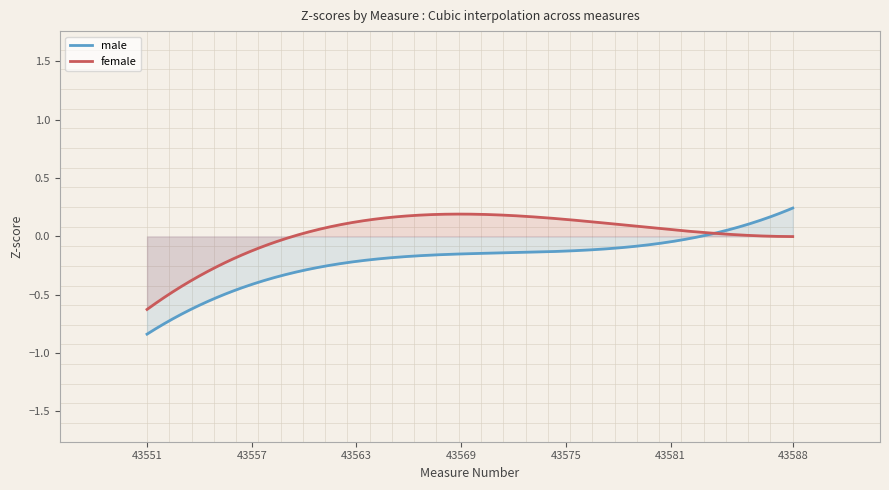

Which series has the largest range (max minus min)?

male